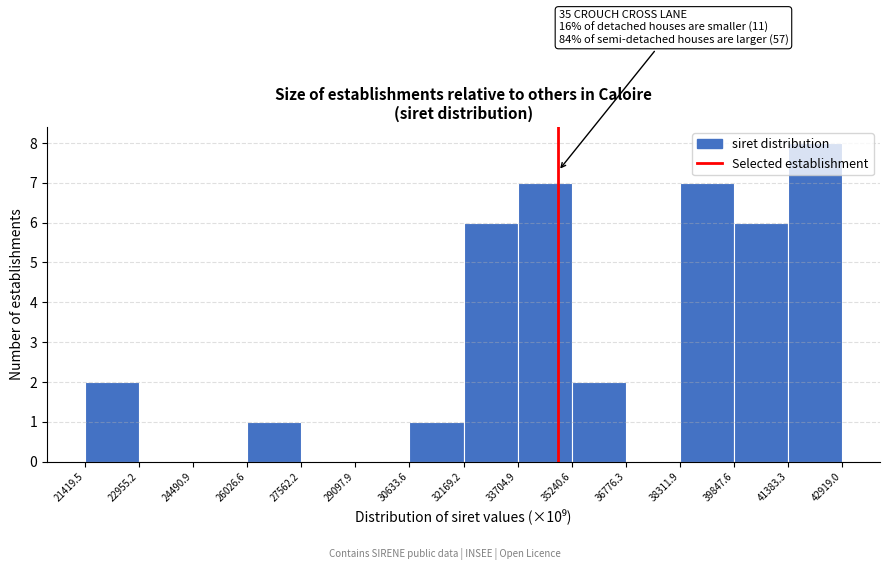

Which range on the x-axis has the tallest bar?

41383.3 to 42919.0